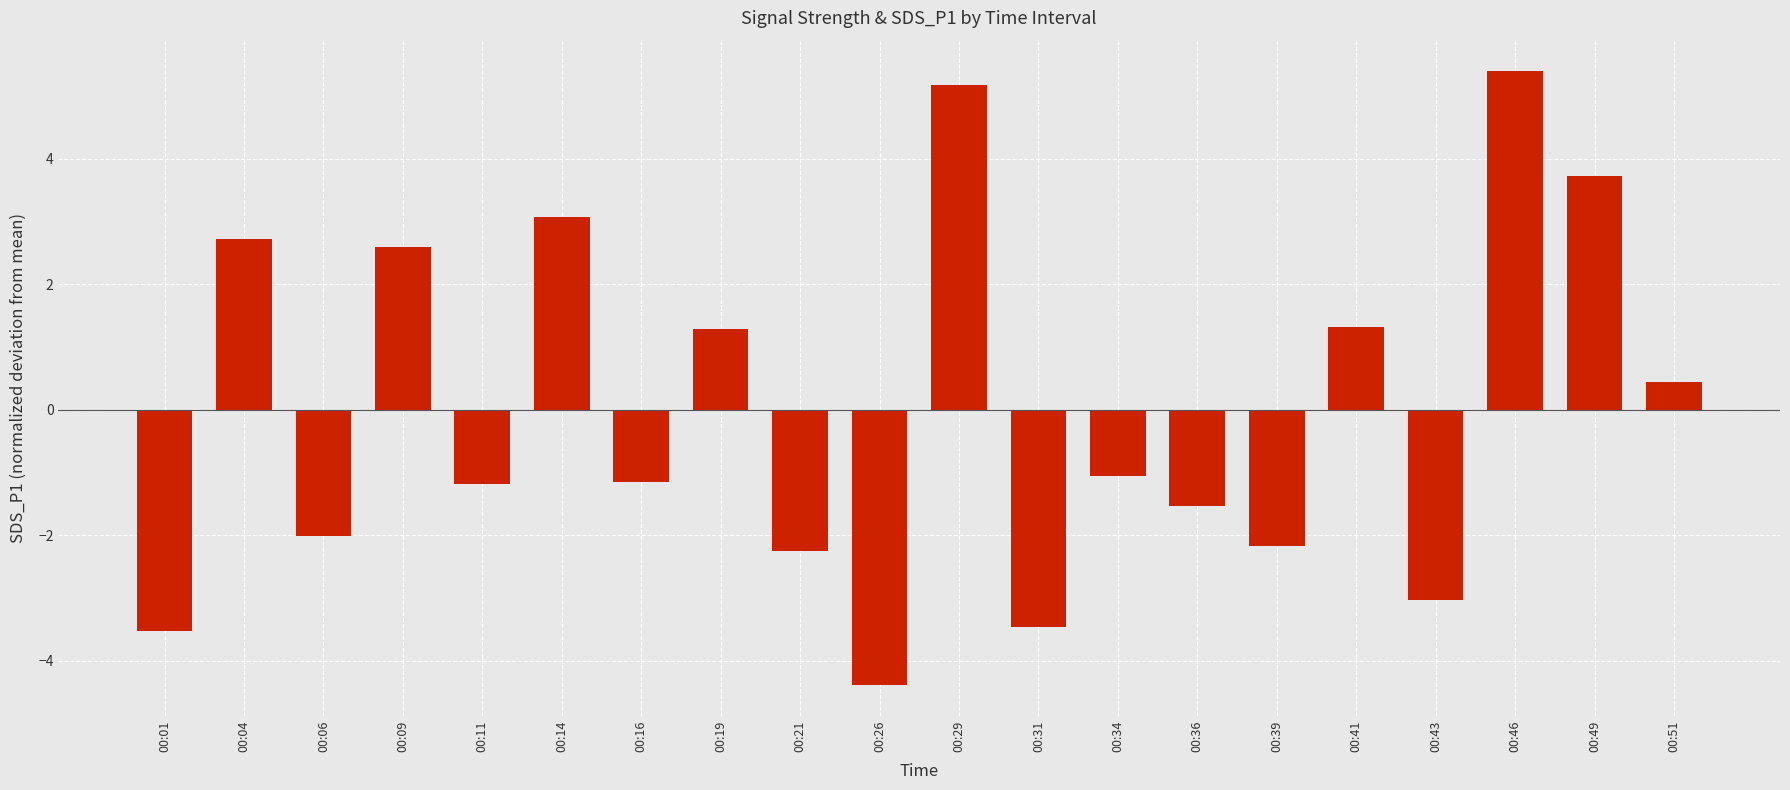

What is the smallest value displayed?

-4.4